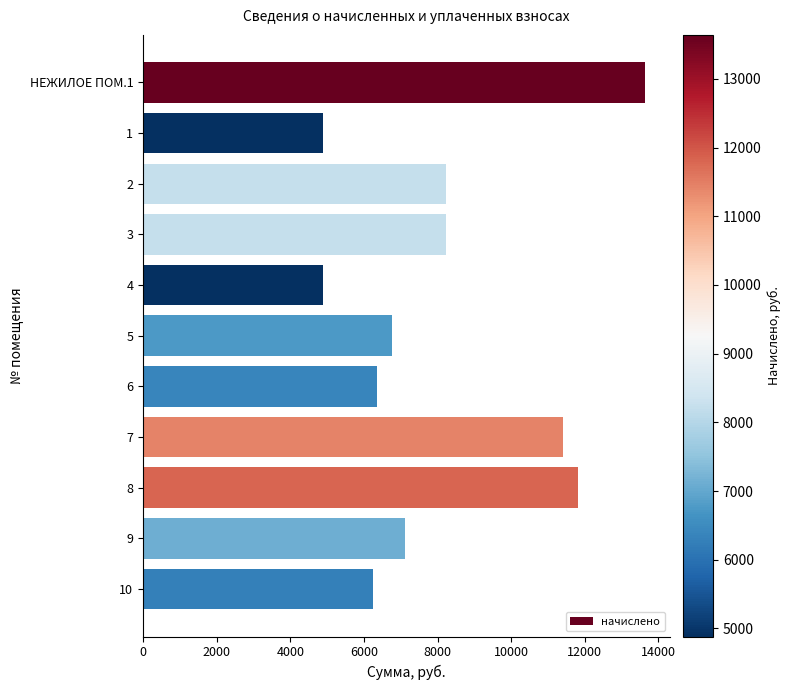

What is the value of the 1st bar from the top?

13641.7